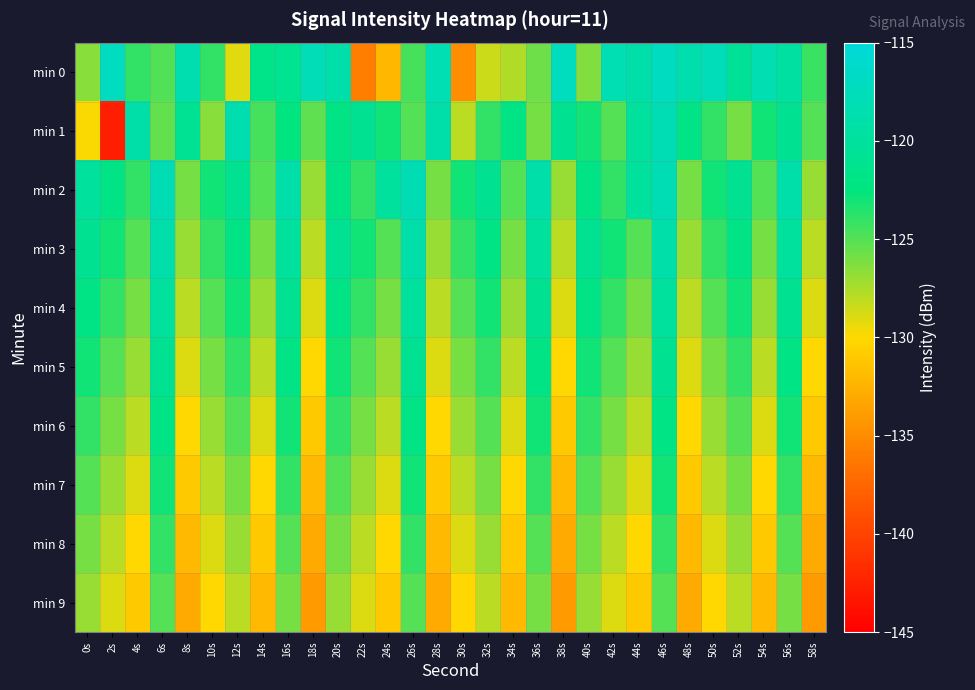

Which category has the highest value across all series?

46s